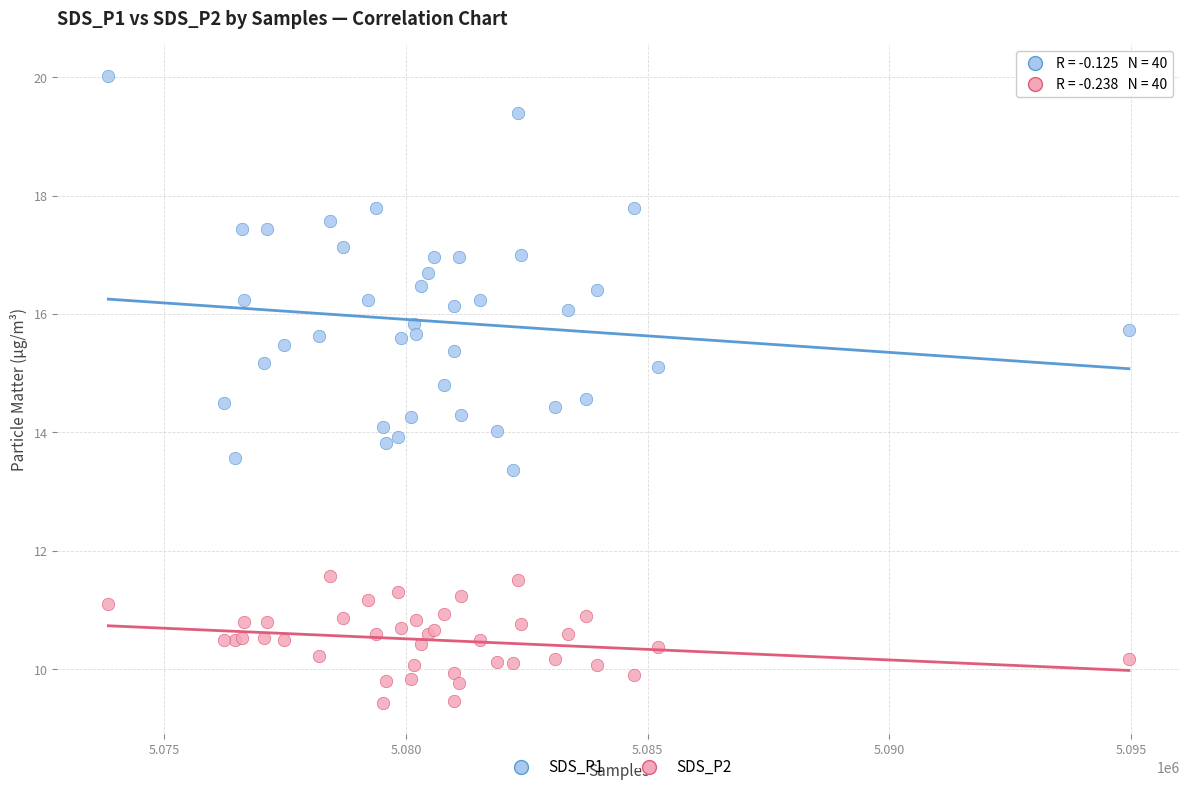

Which series has the widest spread of Y values?

SDS_P1